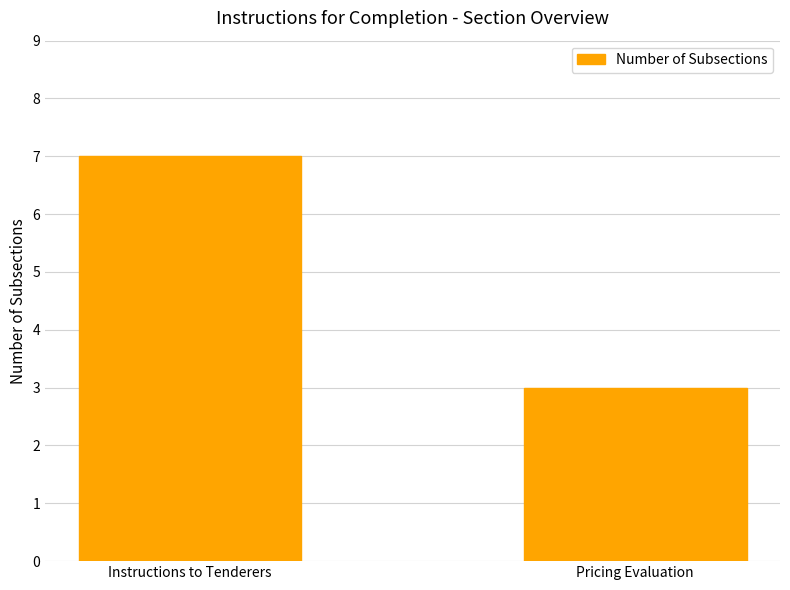

What is the average value?

5